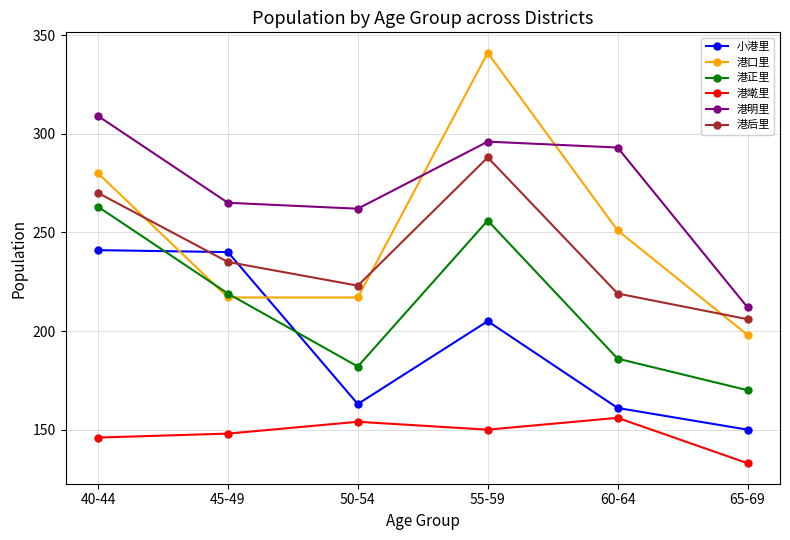

What is the difference between the 港后里 values at 55-59 and 50-54?

65